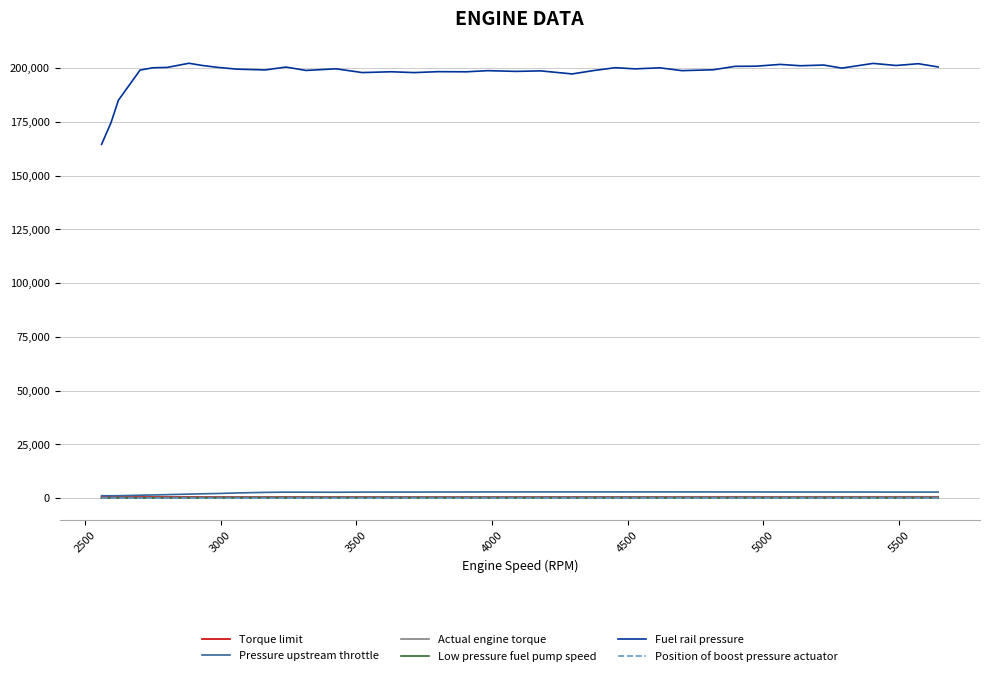

Which series has the largest total across all categories?

Fuel rail pressure